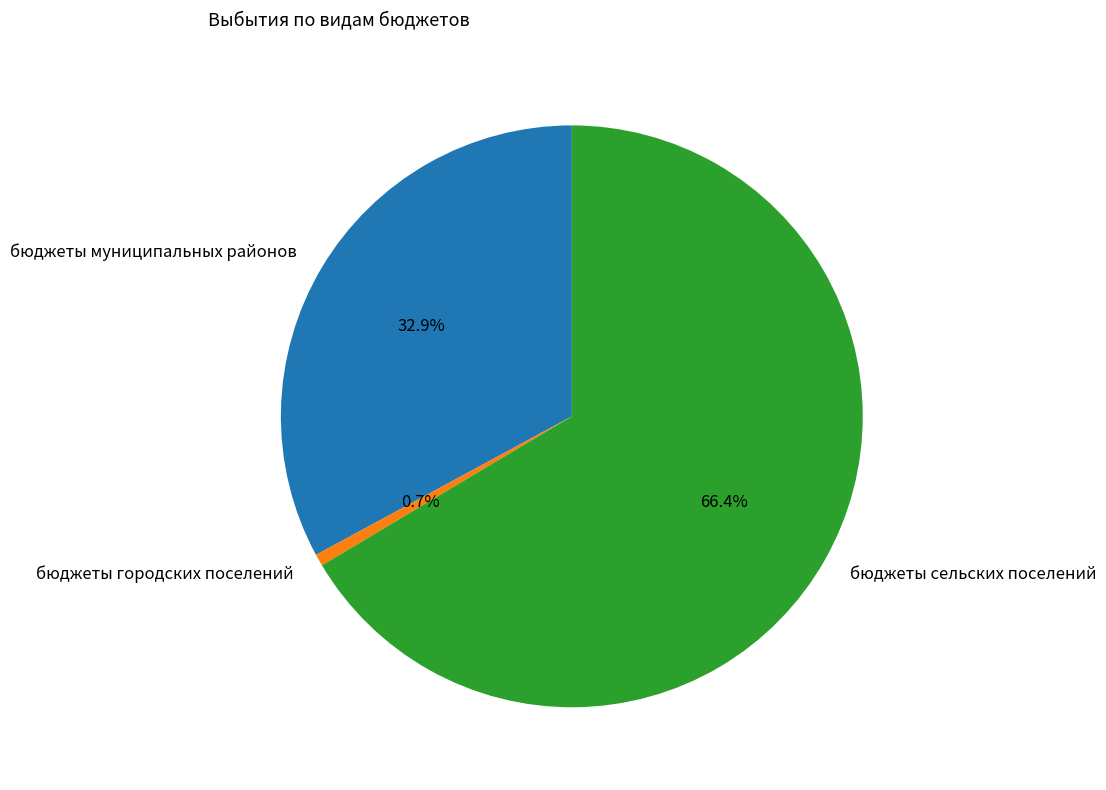

What is the smallest slice in the pie chart?

бюджеты городских поселений